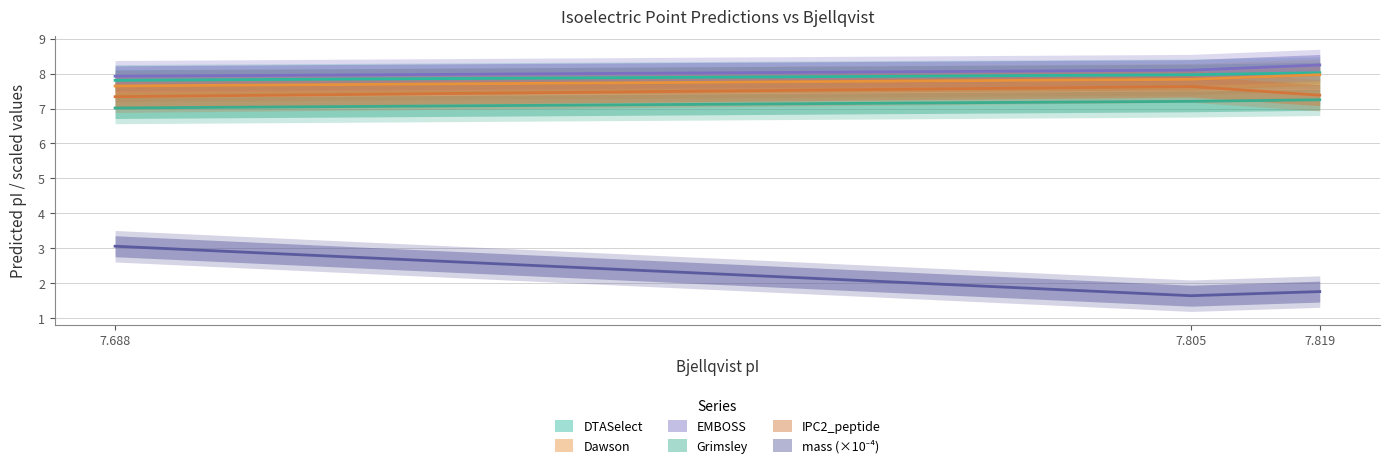

Which has a higher value, 7.805 or 7.688?

7.688